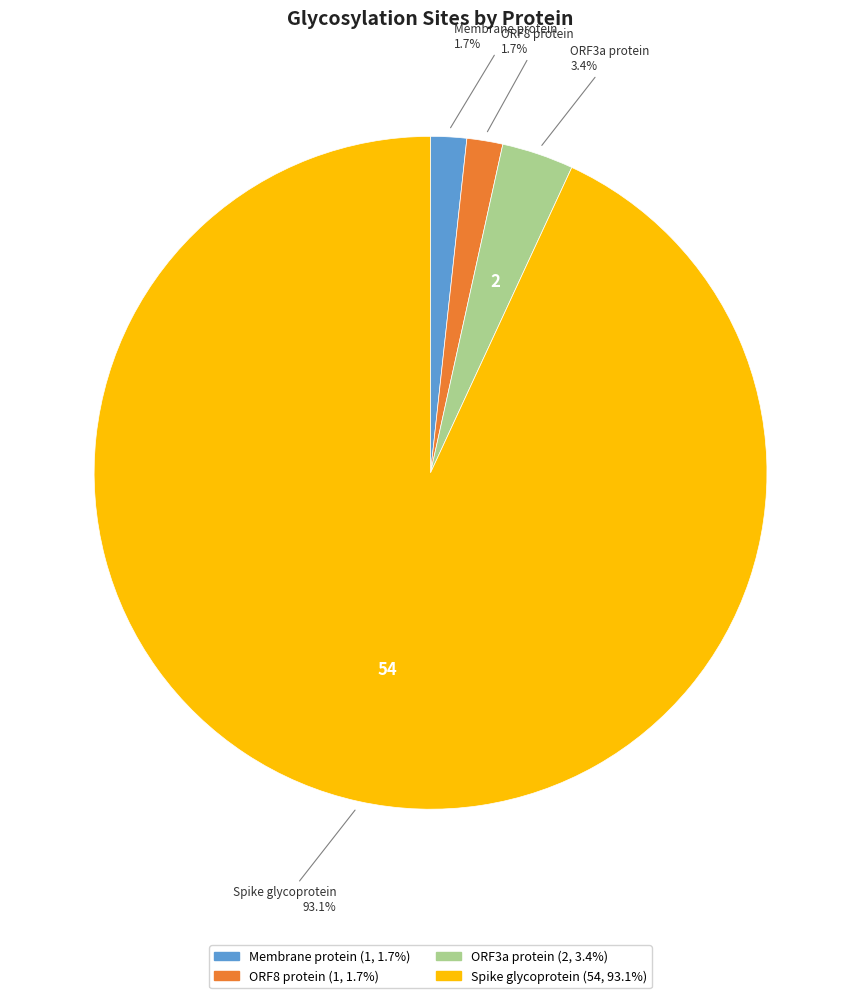

Which category has the biggest portion of the pie?

Spike glycoprotein